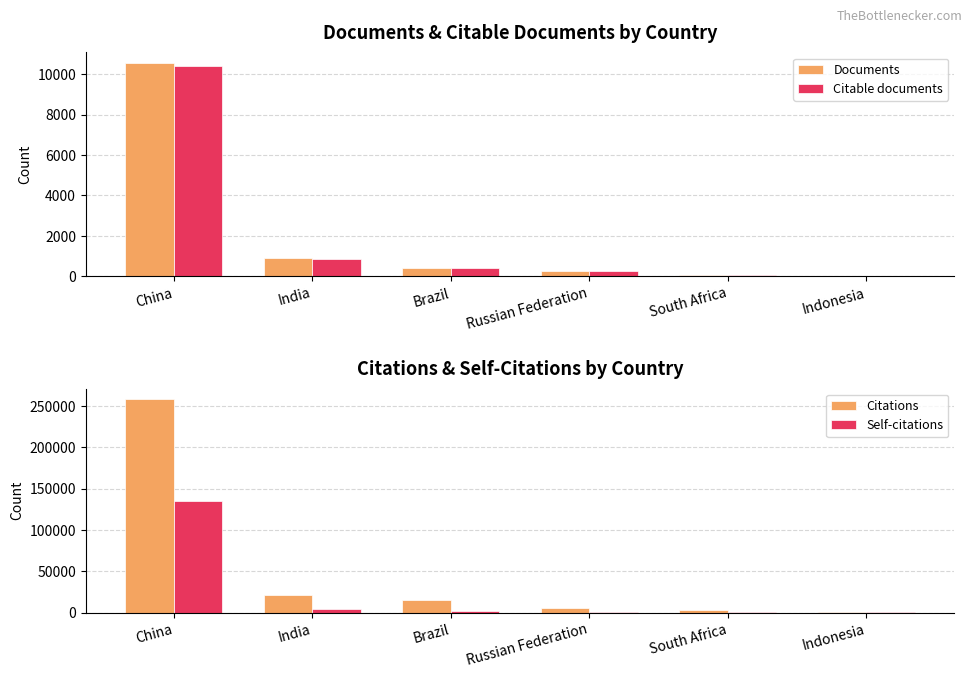

Rank the categories by Documents value from lowest to highest.

Indonesia, South Africa, Russian Federation, Brazil, India, China